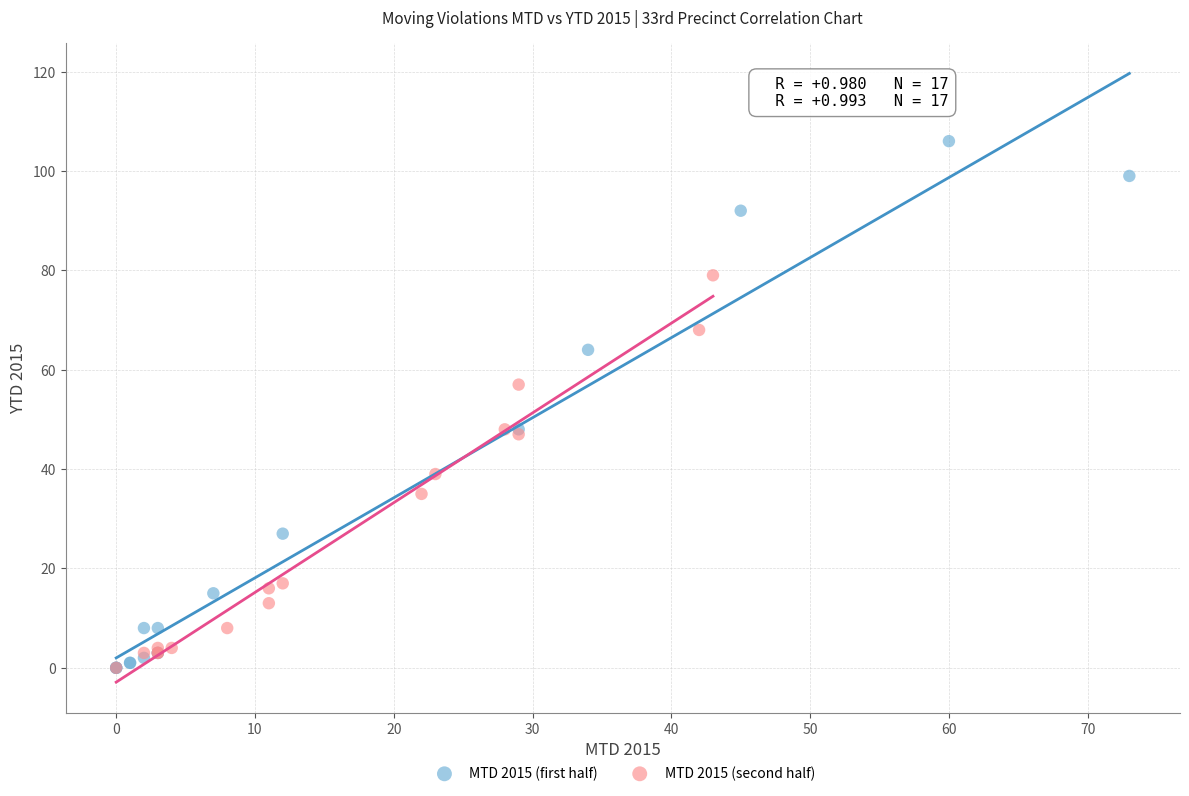

Which series contains the highest Y value?

MTD 2015 (first half)